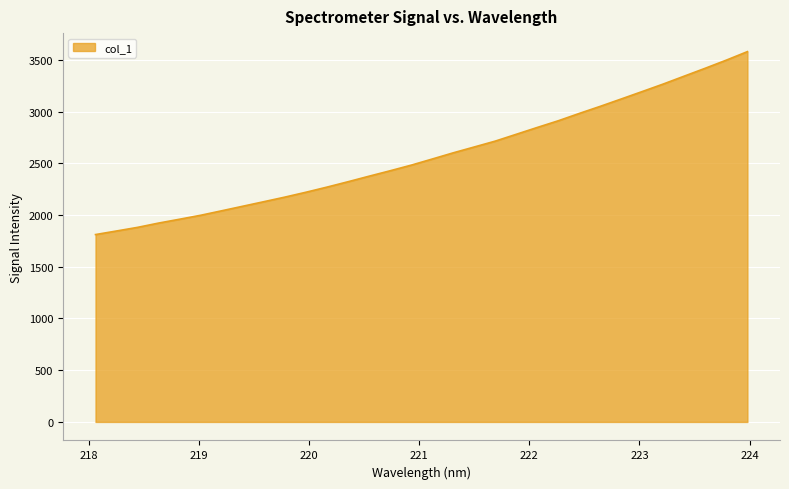

What is the minimum value shown in the chart?

1811.5